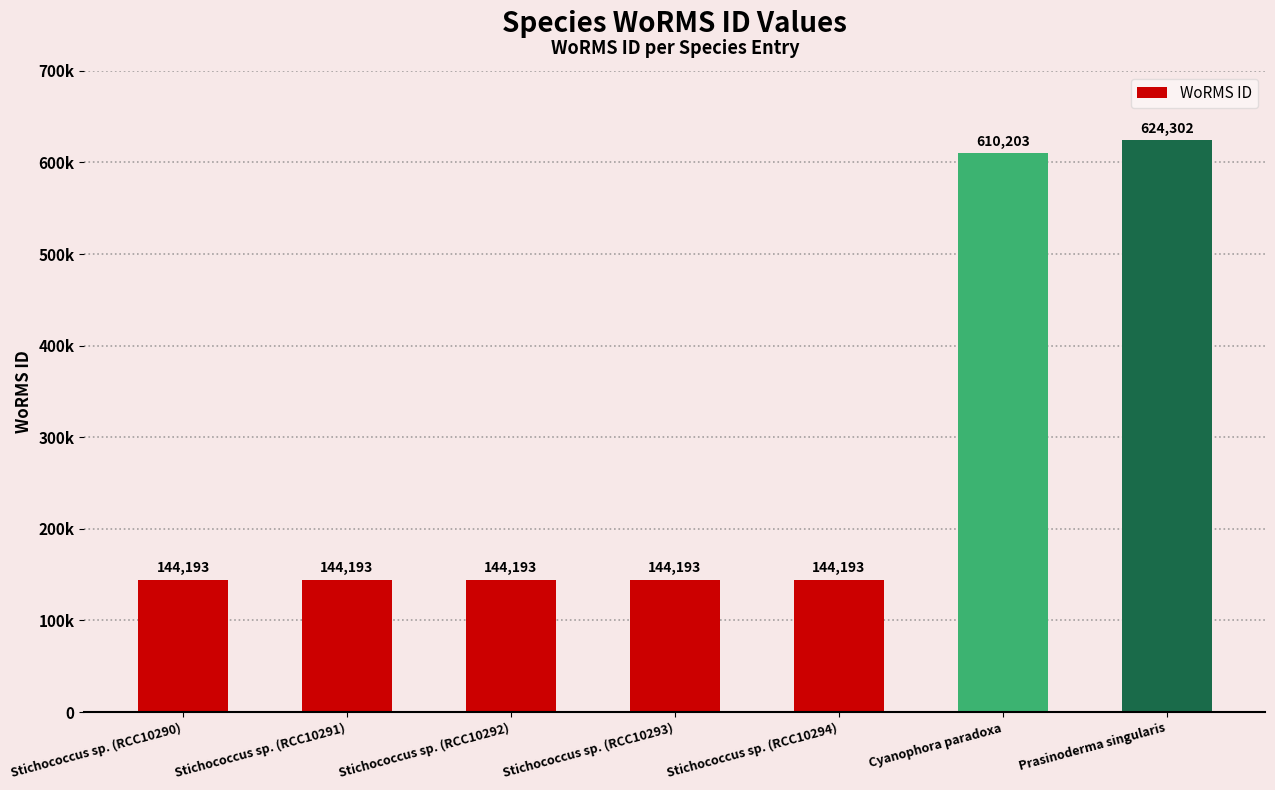

Does the chart contain any negative values?

No